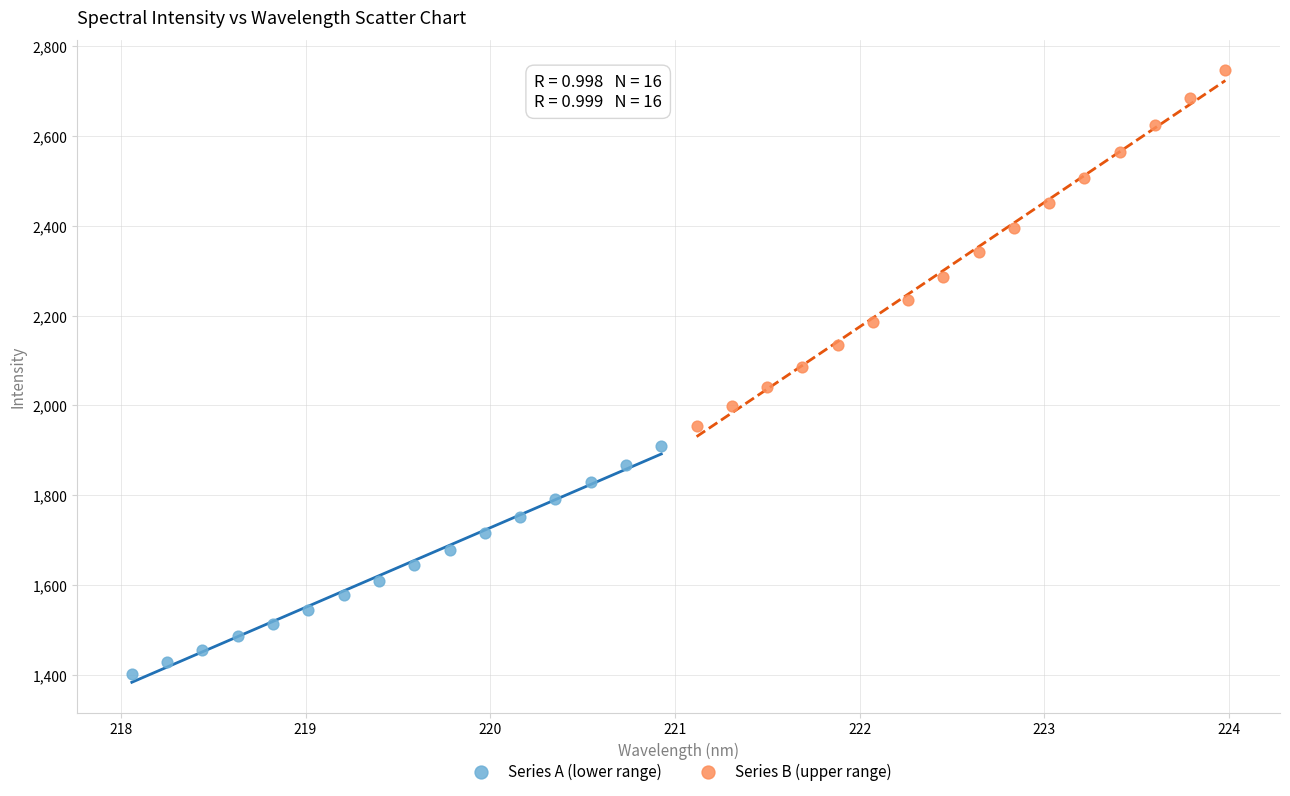

Which series has the largest Y range (max minus min)?

Series B (upper range)